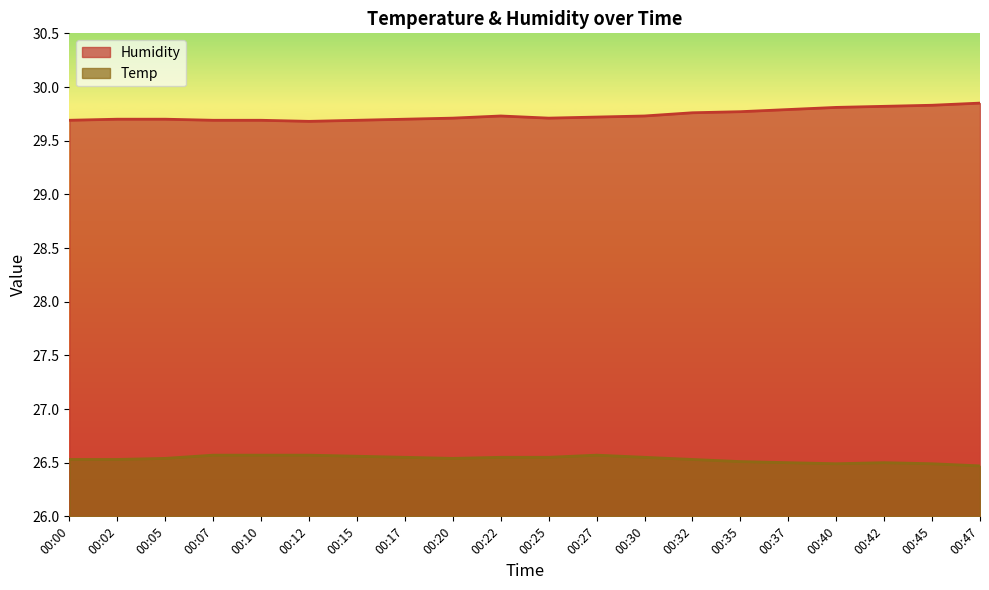

What is the value of the Humidity point at the 5th from the left?

29.7